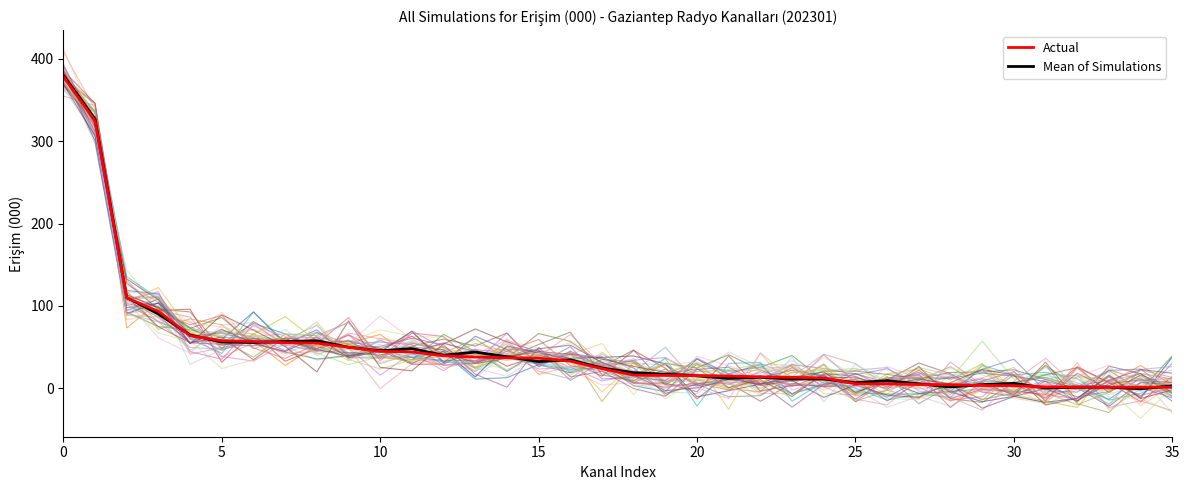

How many lines are shown in the chart?

42